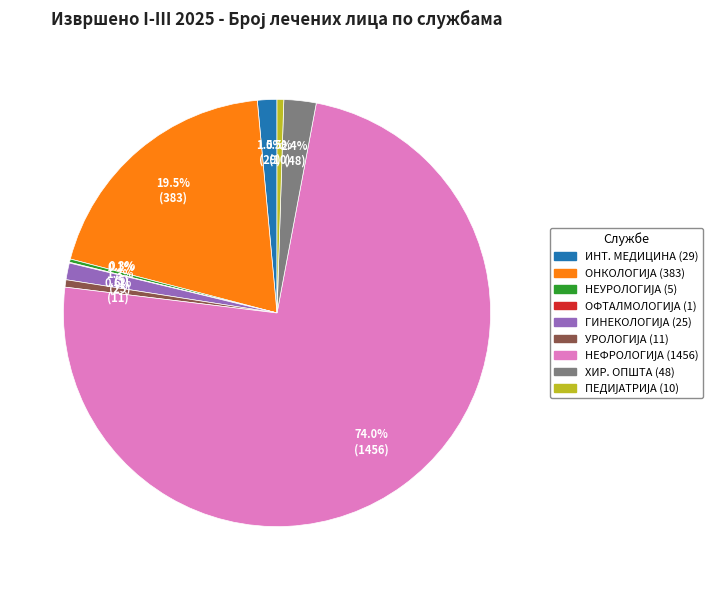

Is there a majority slice in this chart?

Yes